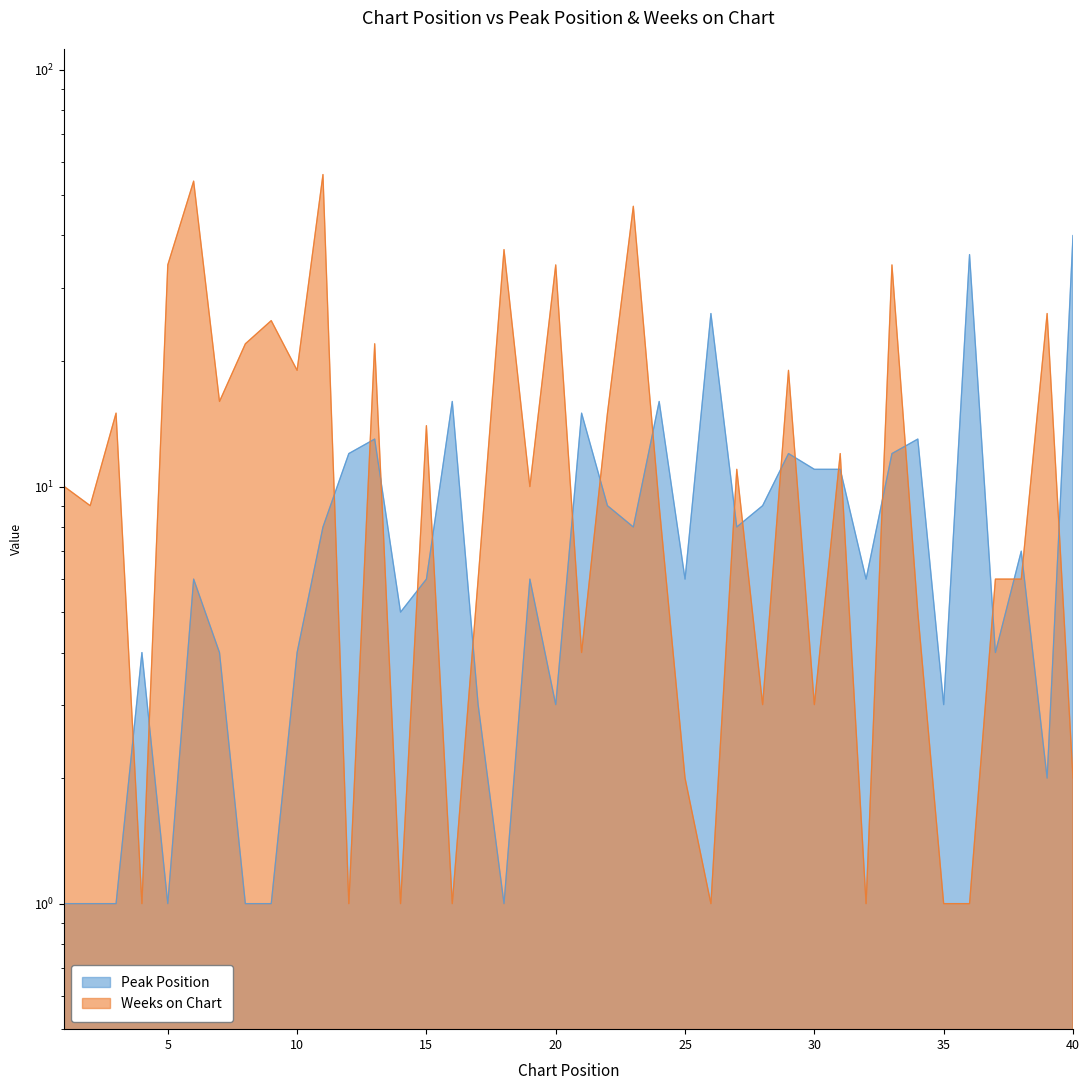

Which series has the widest spread of values?

Weeks on Chart